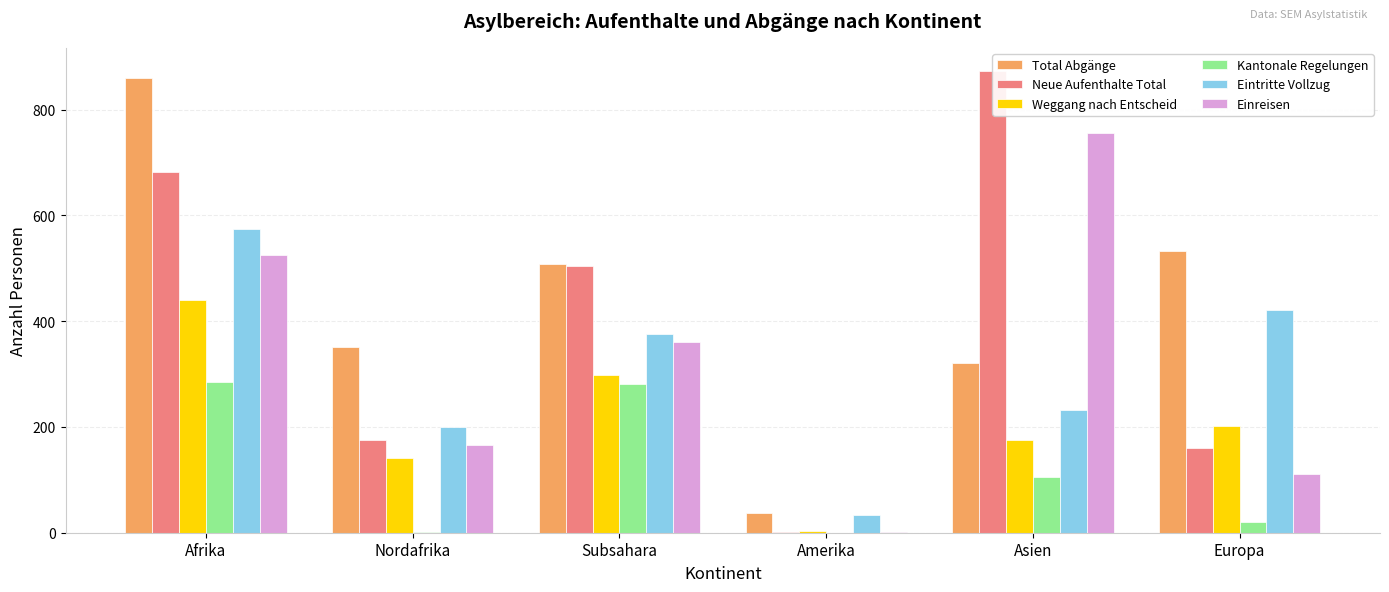

Rank the series by their maximum value, from lowest to highest.

Kantonale Regelungen, Weggang nach Entscheid, Eintritte Vollzug, Einreisen, Total Abgänge, Neue Aufenthalte Total